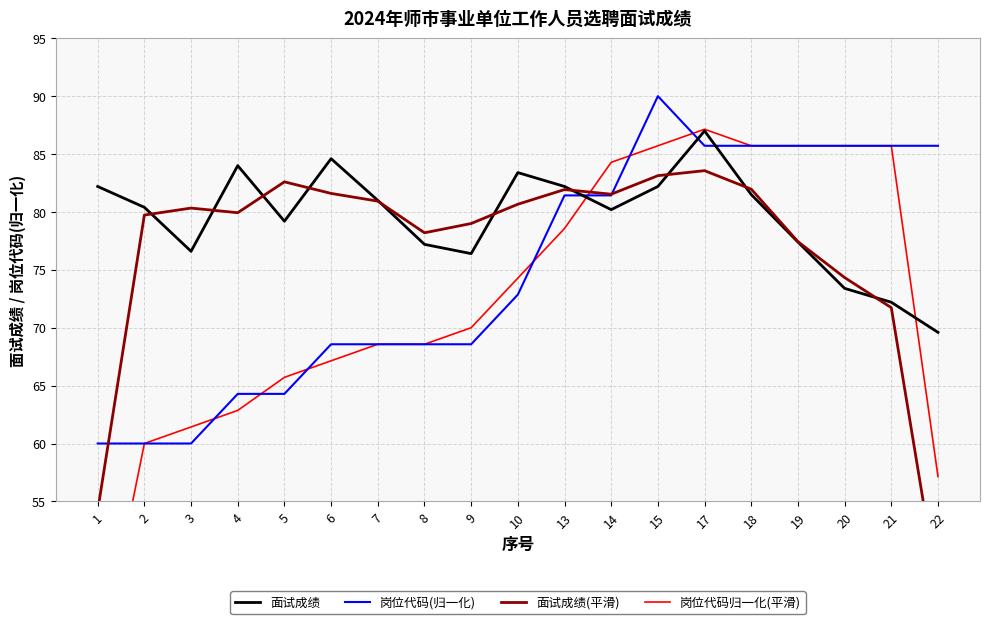

The value of 岗位代码归一化(平滑) at 22 is 21.0. True or false?

False